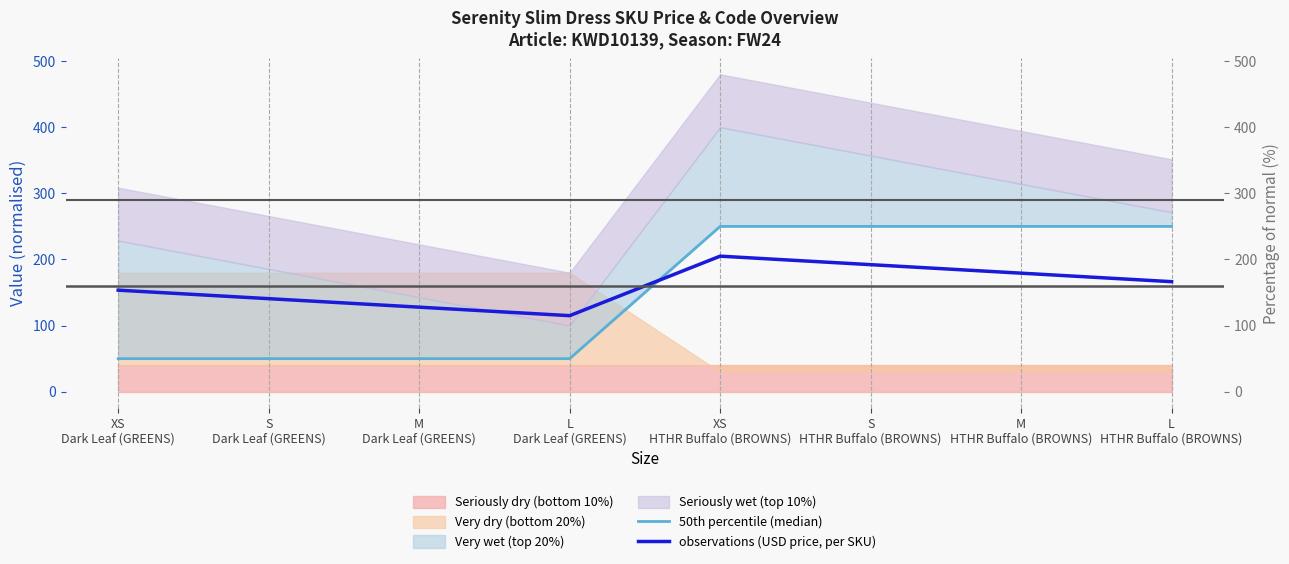

What is the average value of the 50th percentile (median) series?

150.0